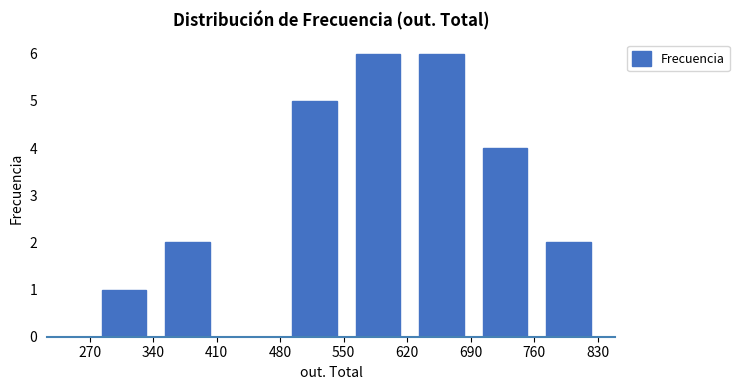

Reading left to right, transcribe this chart: for each bar, give the range it covers on the x-axis and its height. Neither the bar edges nor the heights are printed on the chart, so give them approximately, as read against the axes.

273 to 343: 1
343 to 413: 2
413 to 483: 0
483 to 553: 5
553 to 623: 6
623 to 693: 6
693 to 763: 4
763 to 833: 2